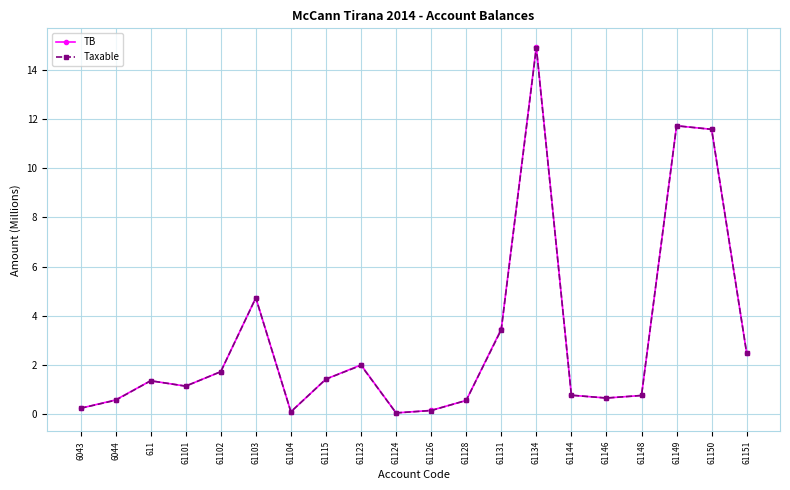

What is the difference between the maximum and minimum values in the TB series?

14.9